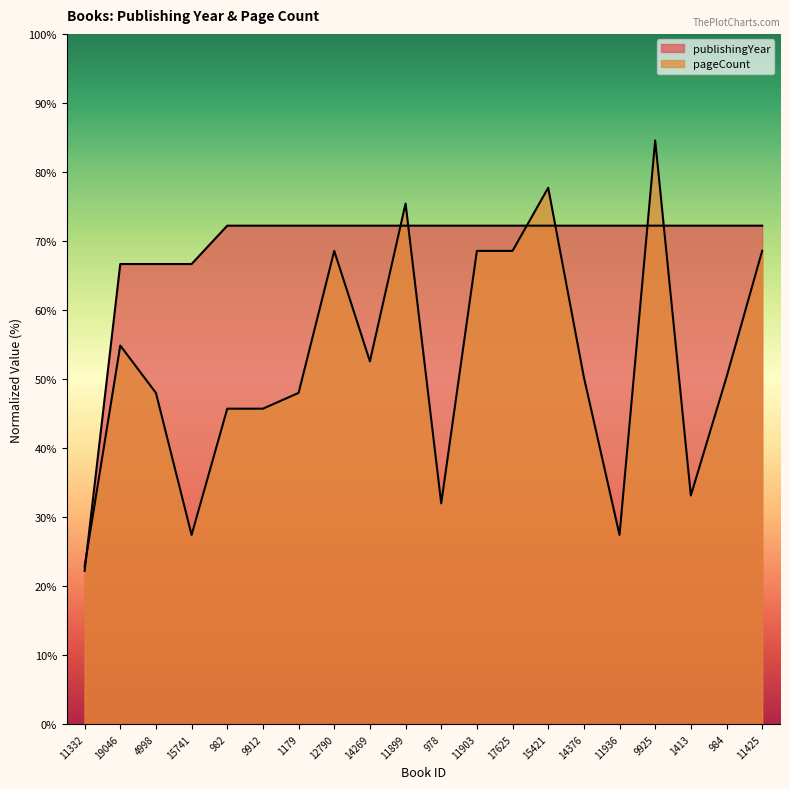

List the labels in order of publishingYear value, smallest first.

11332, 19046, 4998, 15741, 982, 9912, 1179, 12790, 14269, 11899, 978, 11903, 17625, 15421, 14376, 11936, 9925, 1413, 984, 11425